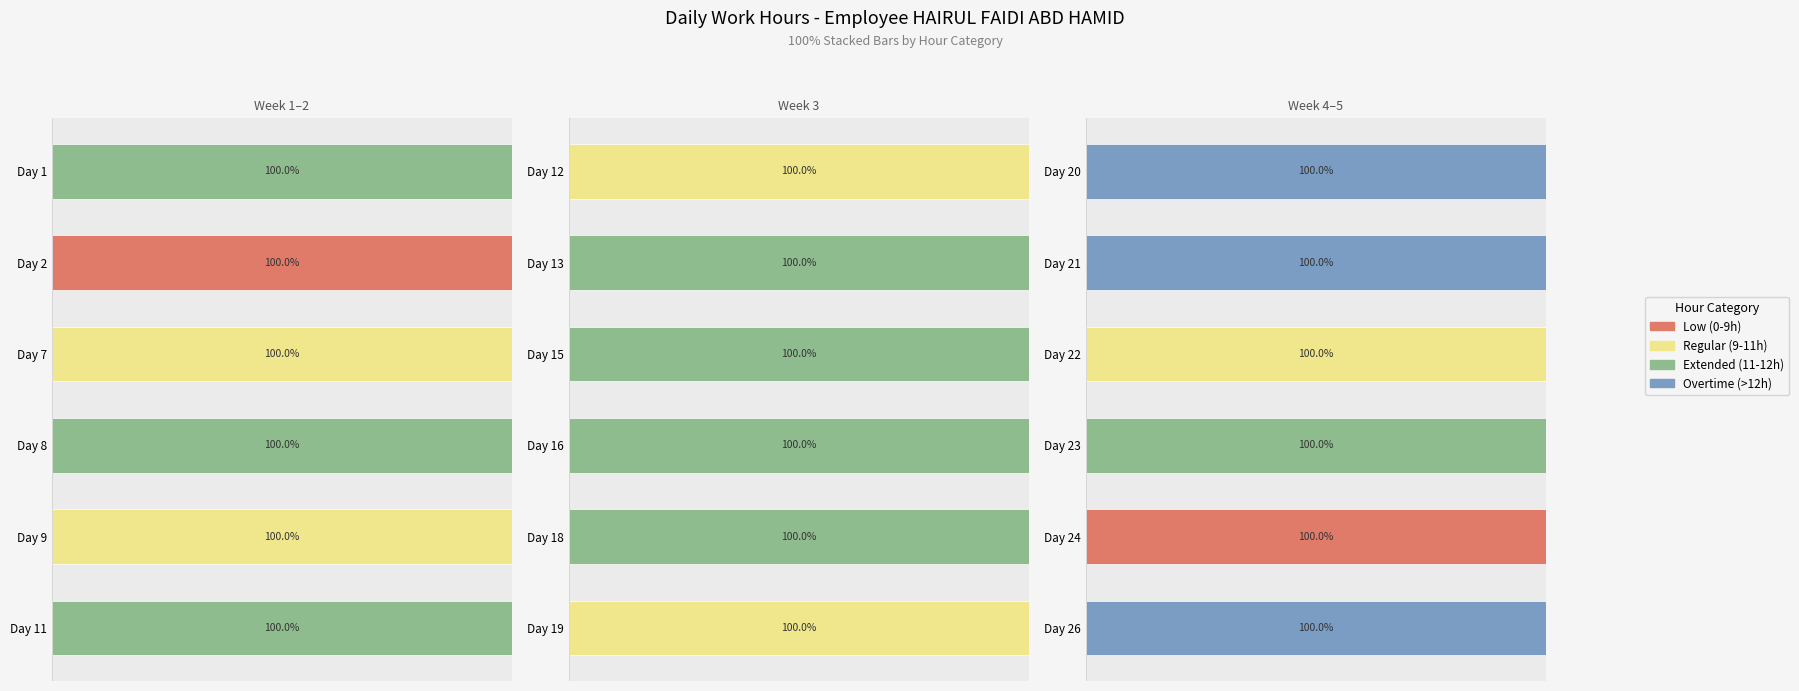

True or false: Regular (9-11h) has a value of 36 at Day 24.

False